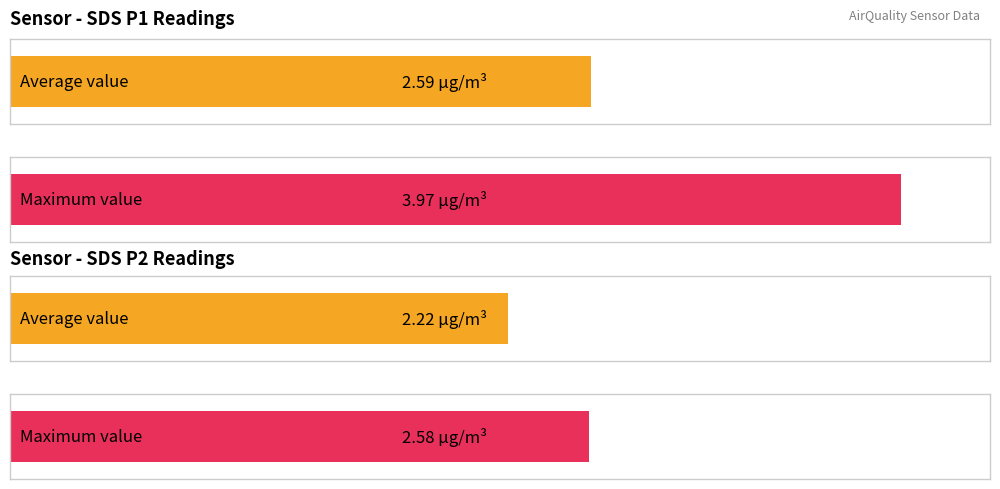

What is the difference between the highest and lowest values at 00:13?

1.4